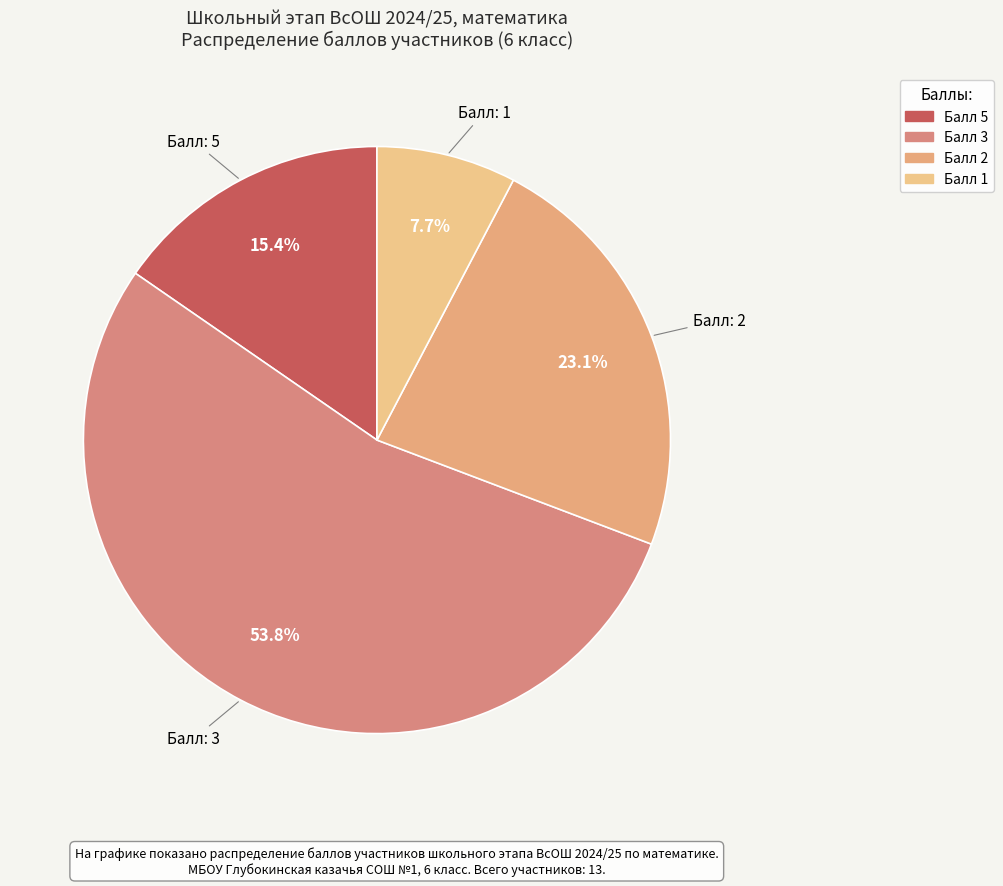

Count the number of slices in the pie.

4